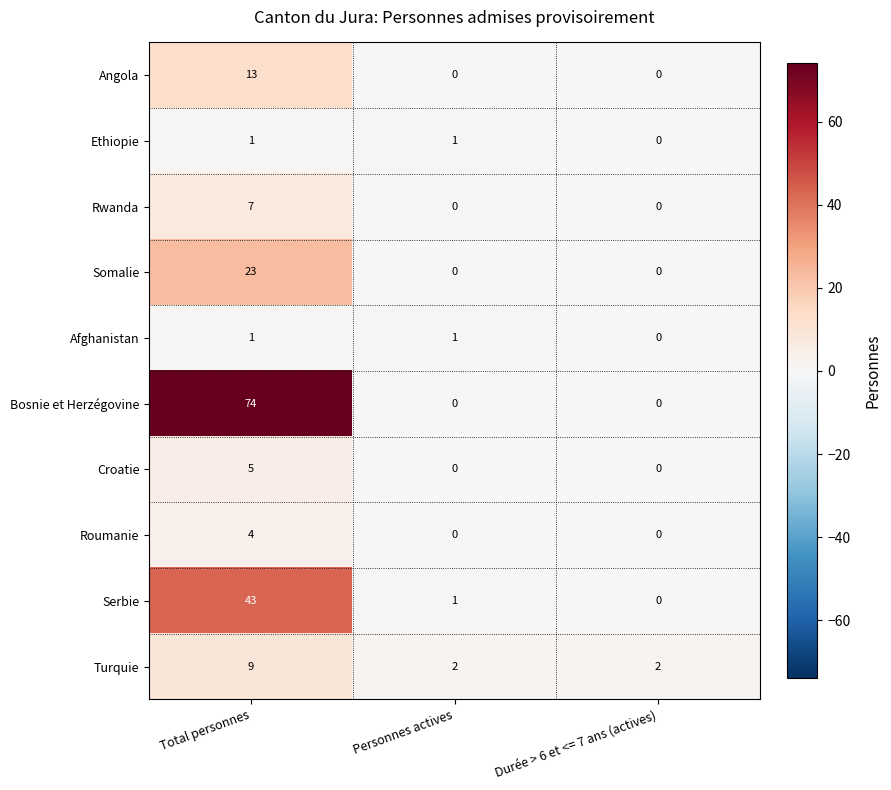

How many Ethiopie values are between 0 and 1?

3